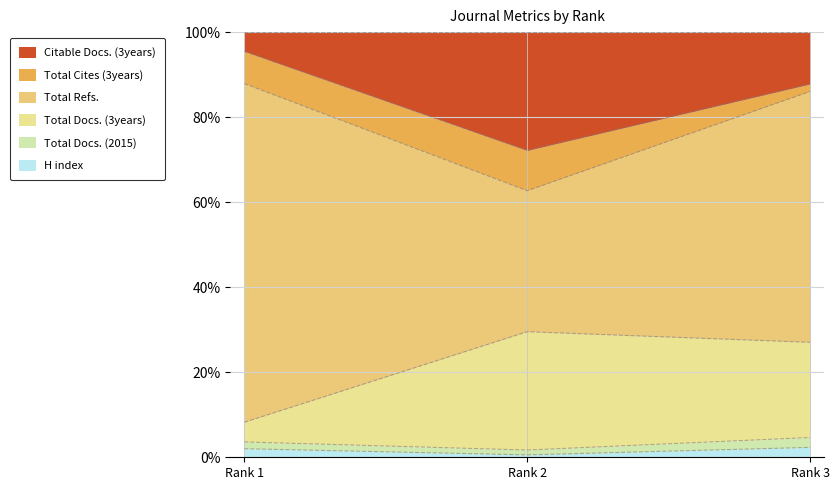

How many lines are shown in the chart?

6